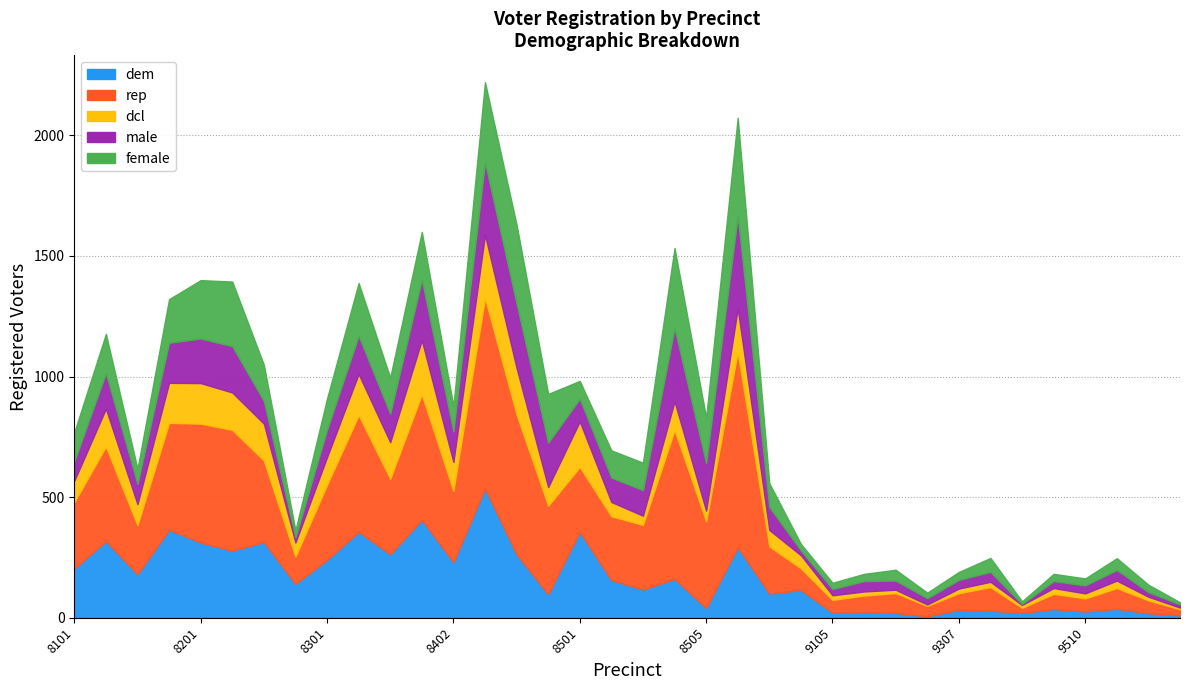

What is the maximum value for dem?

536